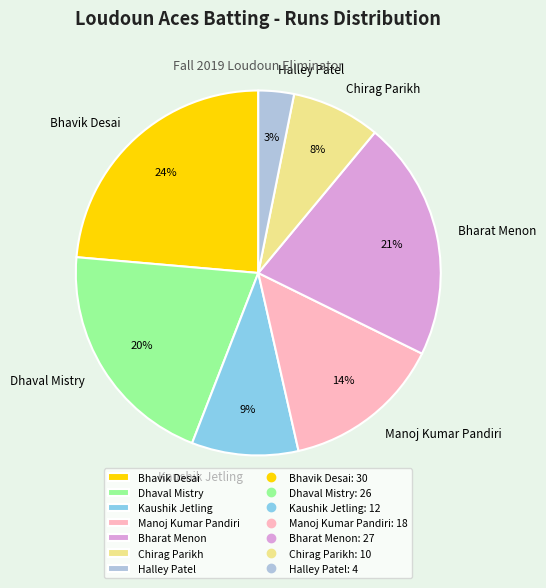

Is there any slice that represents more than half of the pie?

No